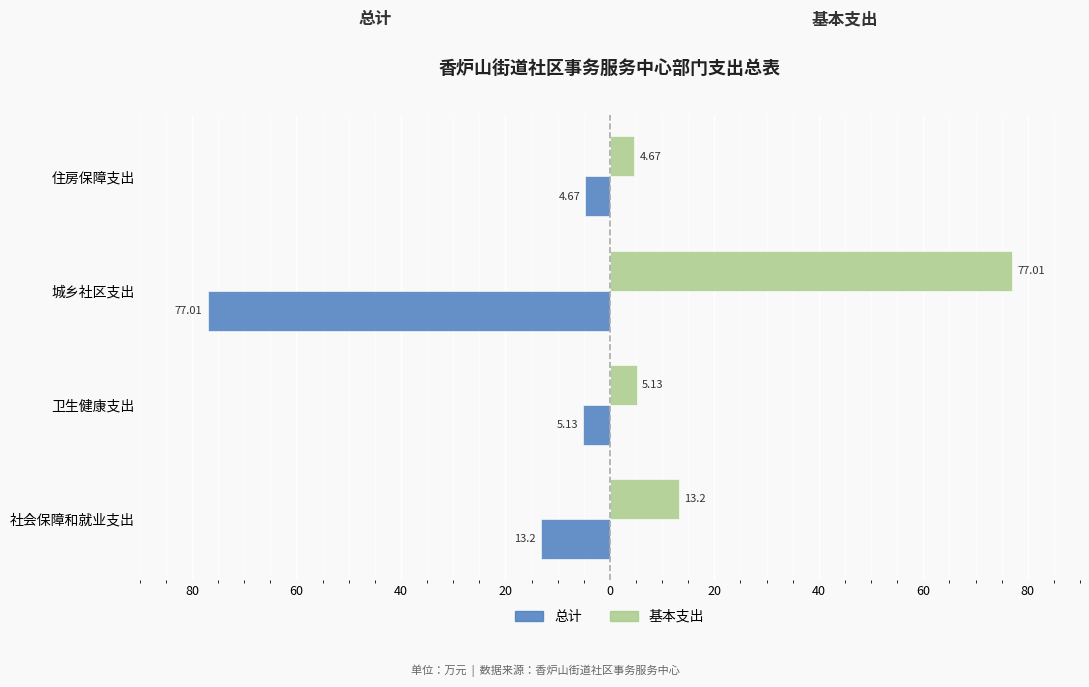

What are all the series names shown in the legend?

总计, 基本支出